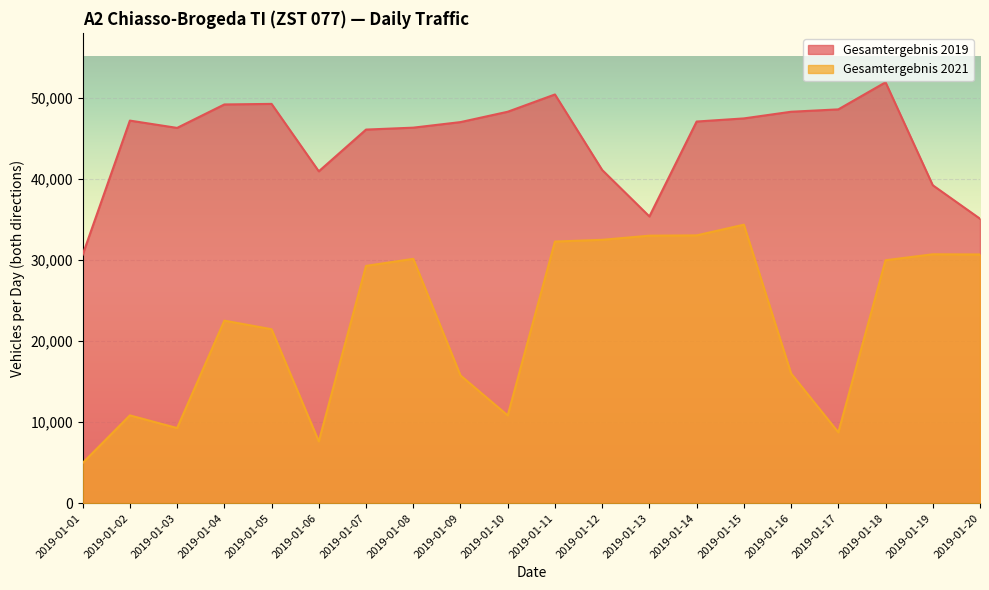

Which series has the widest spread of values?

Gesamtergebnis 2021